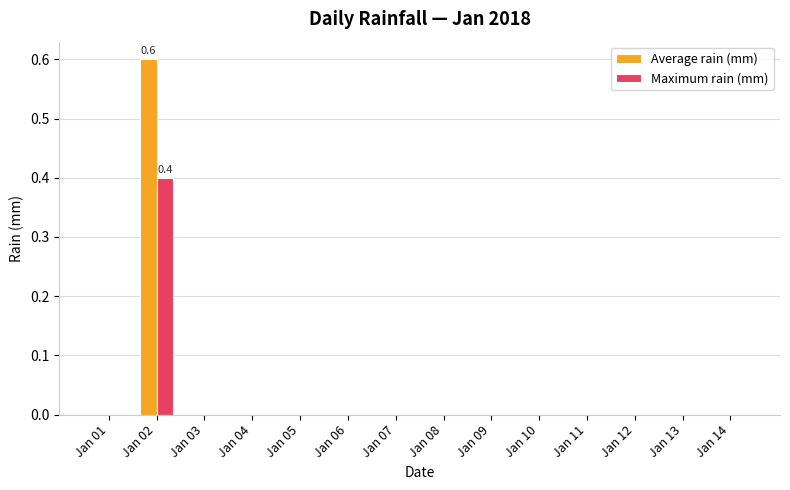

The value of Maximum rain (mm) at Jan 08 is 0.2. True or false?

False